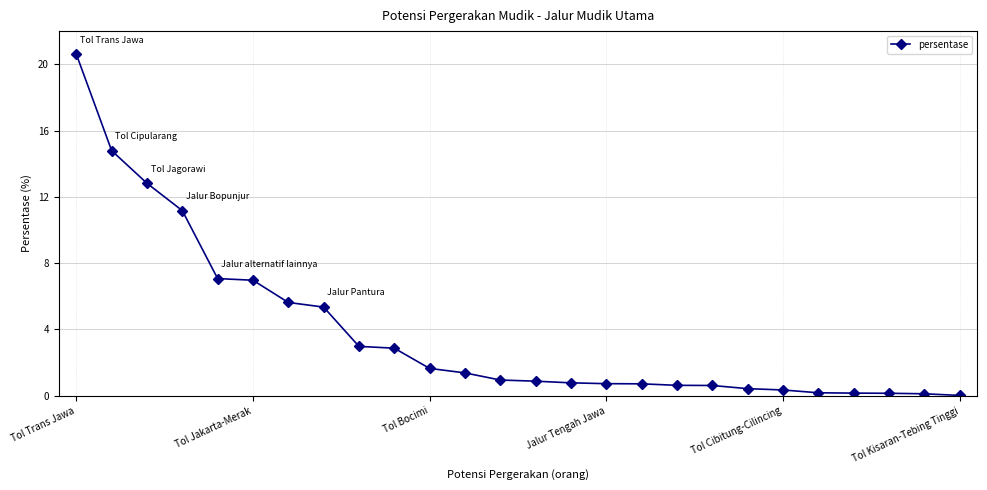

What is the average value?

3.8